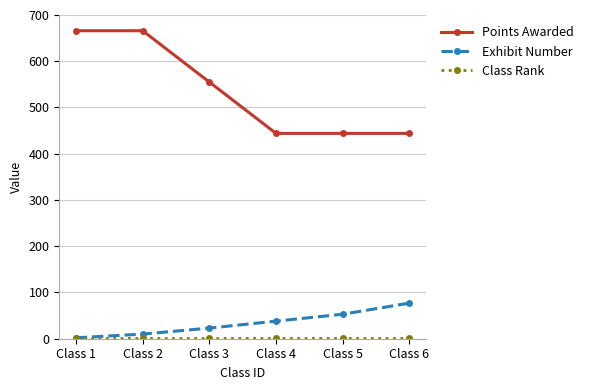

Is this an area chart (filled region under the line)?

No